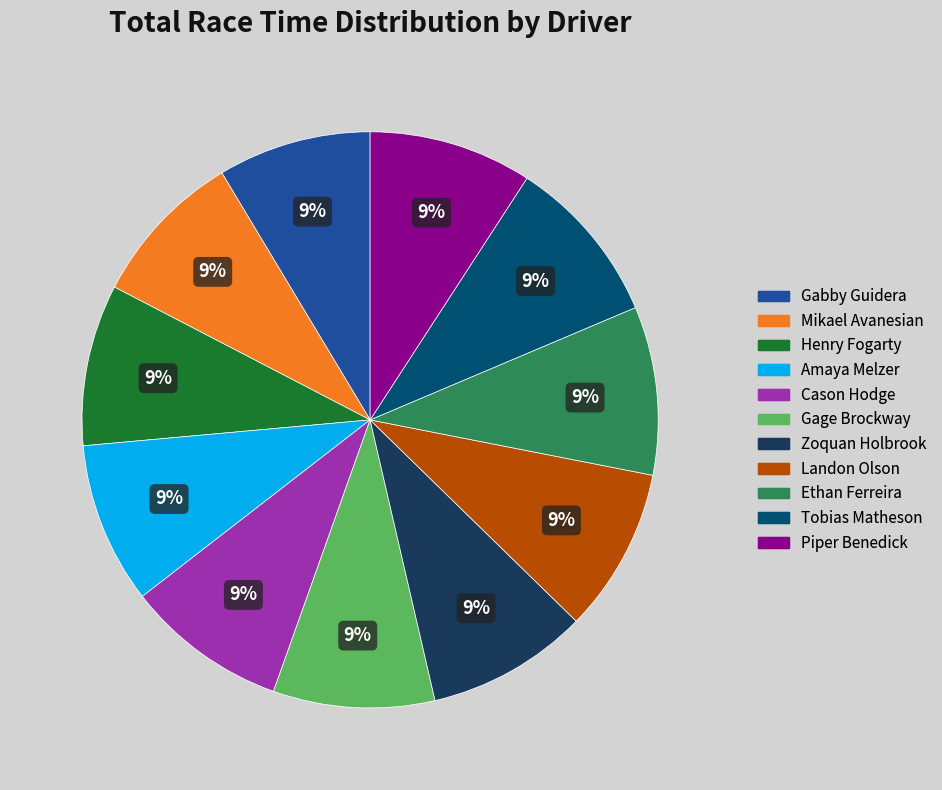

To the nearest percent, what percentage of the pie is Amaya Melzer?

9%